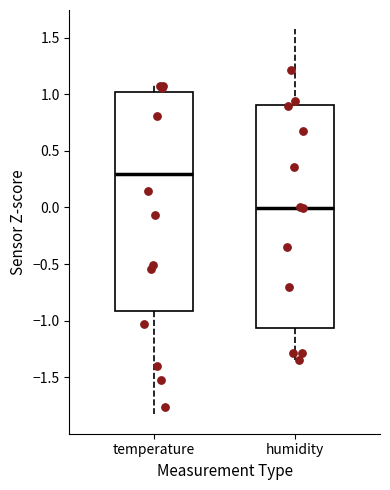

Which box's median line is the highest?

temperature